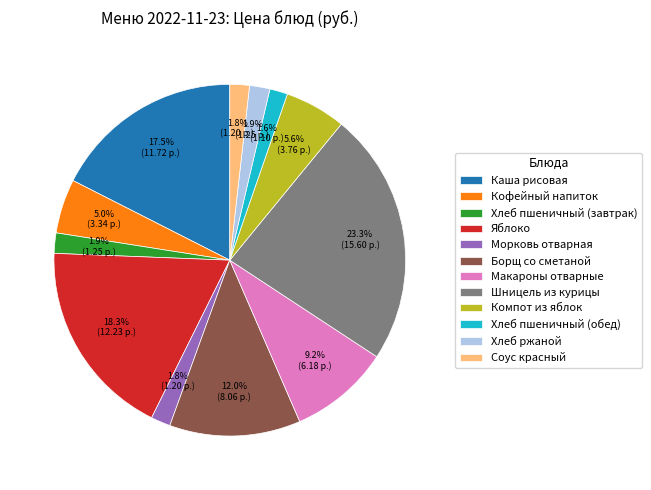

Which has a higher value, Хлеб ржаной or Борщ со сметаной?

Борщ со сметаной